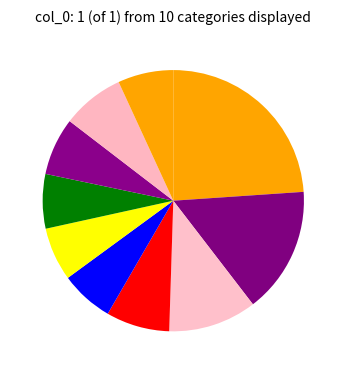

To the nearest percent, what is the difference between the largest and smallest slice percentages?

17%